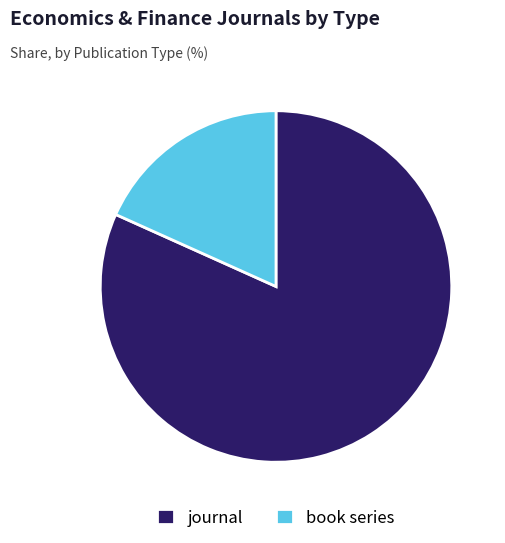

The book series slice represents 30% of the pie. True or false?

False